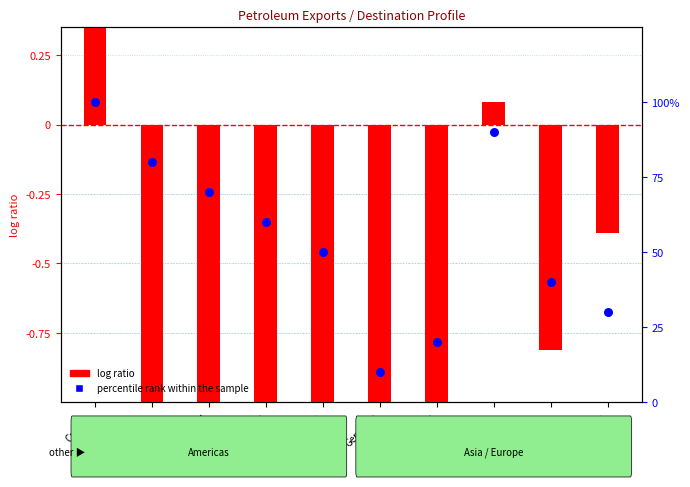

What are all the series names shown in the legend?

log ratio, percentile rank within the sample